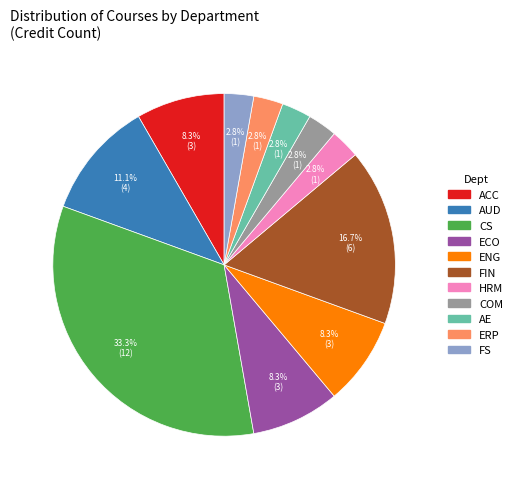

True or false: AUD accounts for 1% of the total.

False